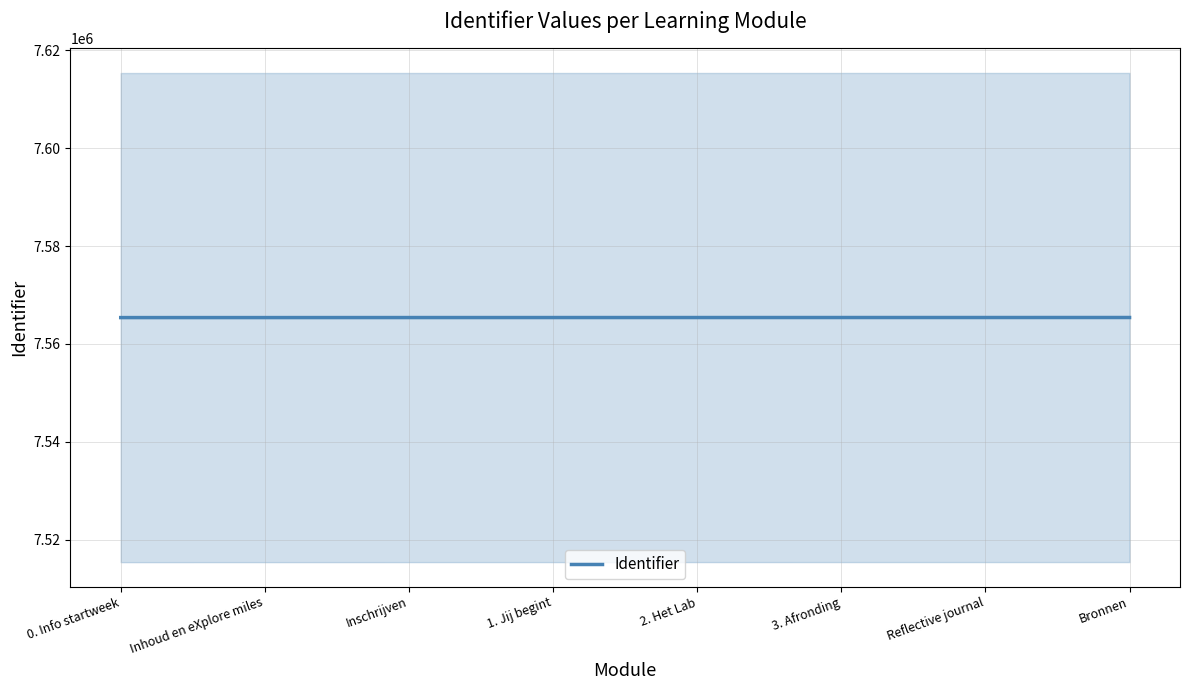

What is the difference between the values at Inschrijven and 3. Afronding?

6